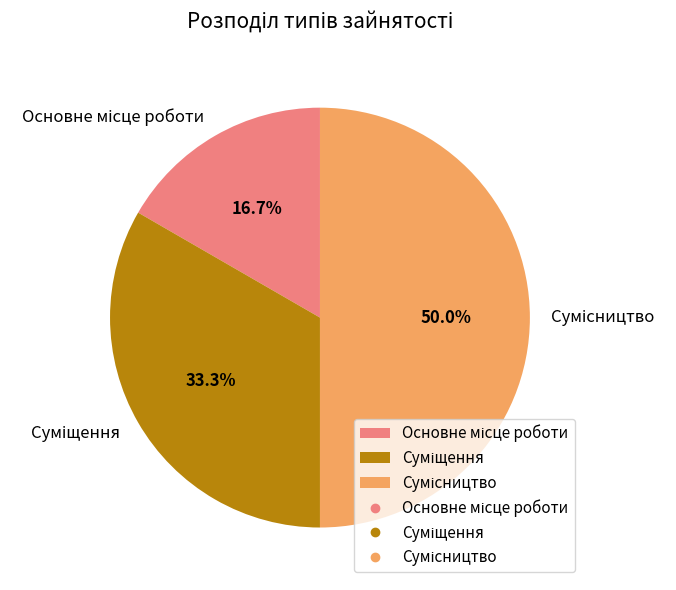

Count the number of slices in the pie.

3